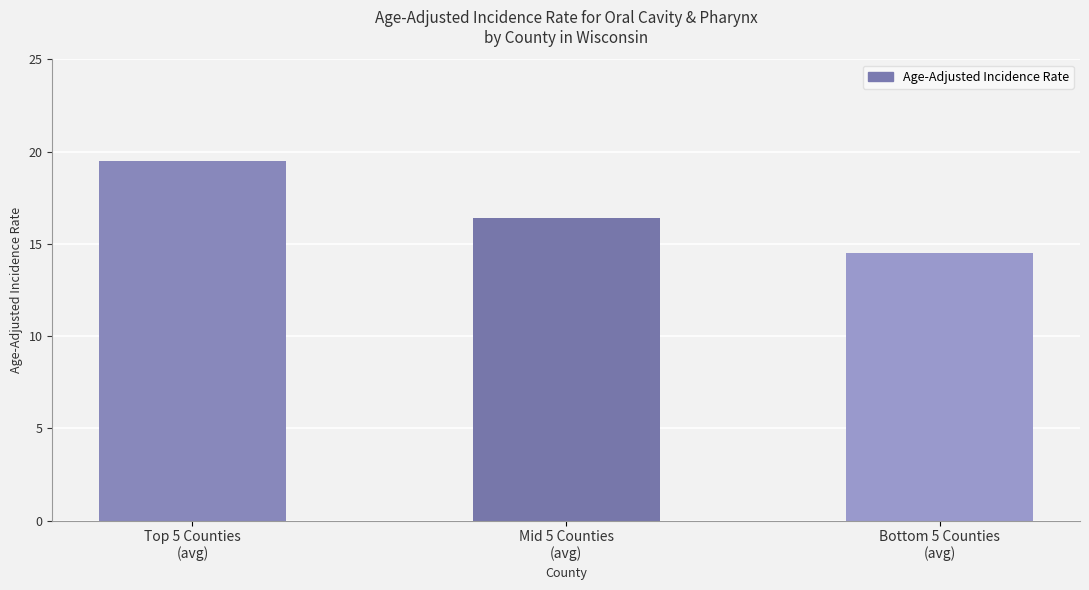

How many bars are there in total?

3